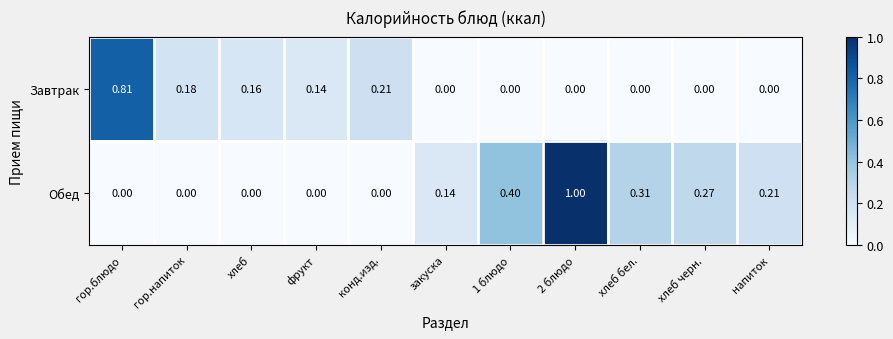

How many data points in Завтрак are above 0?

5